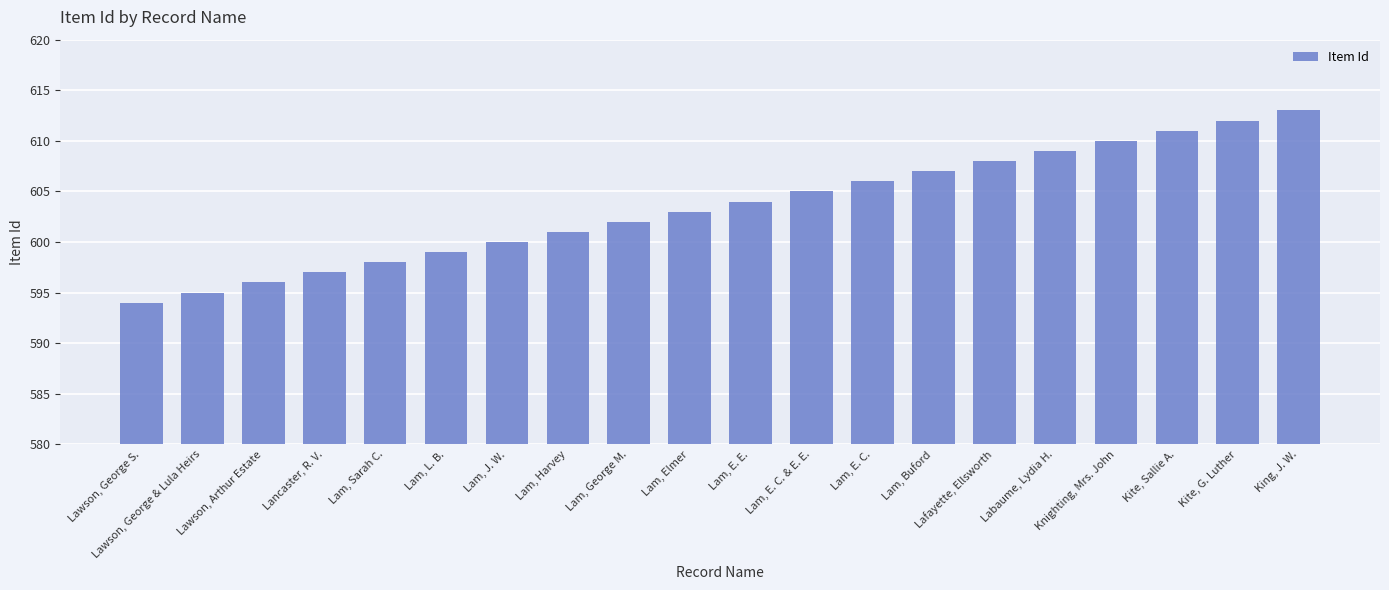

Reading left to right, transcribe all the data shown in this chart.

Lawson, George S.=594	Lawson, George & Lula Heirs=595	Lawson, Arthur Estate=596	Lancaster, R. V.=597	Lam, Sarah C.=598	Lam, L. B.=599	Lam, J. W.=600	Lam, Harvey=601	Lam, George M.=602	Lam, Elmer=603	Lam, E. E.=604	Lam, E. C. & E. E.=605	Lam, E. C.=606	Lam, Buford=607	Lafayette, Ellsworth=608	Labaume, Lydia H.=609	Knighting, Mrs. John=610	Kite, Sallie A.=611	Kite, G. Luther=612	King, J. W.=613